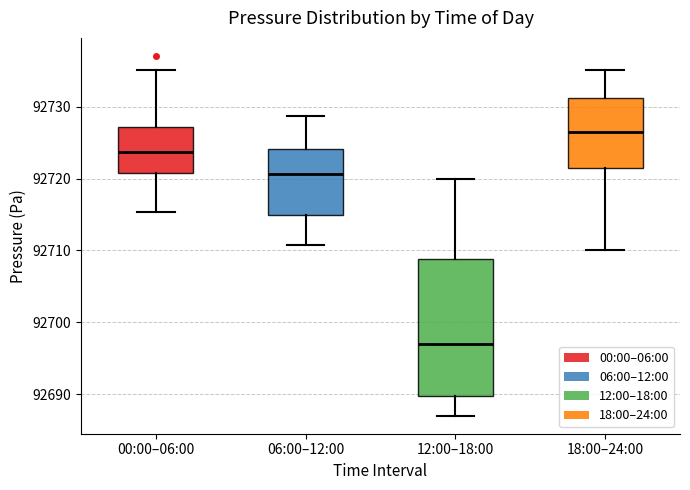

Reading left to right, read every box against the y-axis: the position of its median line, the range the box covers, and the ends of its whiskers. The values are not printed on the chart, so give them approximately, as read against the axis.

00:00–06:00: median 92724, box 92721 to 92727, whiskers 92715 to 92735
06:00–12:00: median 92721, box 92715 to 92724, whiskers 92711 to 92729
12:00–18:00: median 92697, box 92690 to 92709, whiskers 92687 to 92720
18:00–24:00: median 92727, box 92722 to 92731, whiskers 92710 to 92735